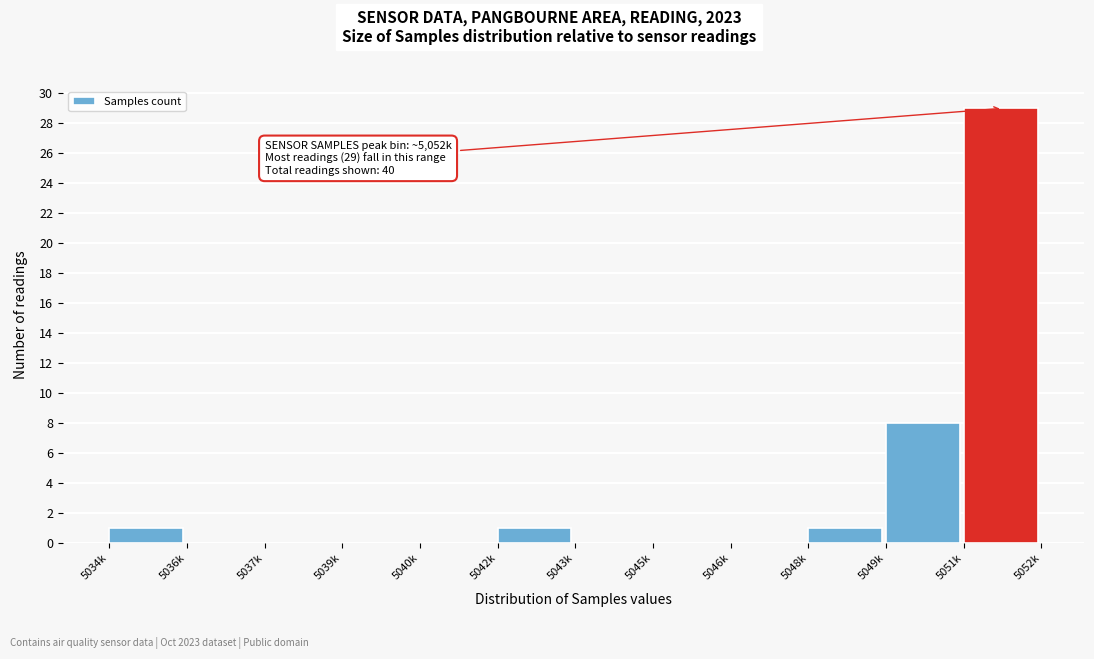

Reading right to left, list all the values displayed in this chart.

5051k=29	5049k=8	5048k=1	5046k=0	5045k=0	5043k=0	5042k=1	5040k=0	5039k=0	5037k=0	5036k=0	5034k=1